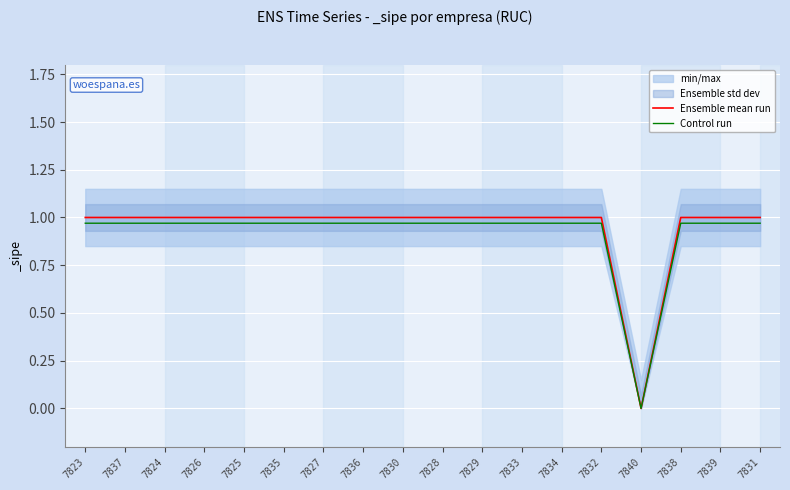

Reading right to left, what are all the values shown in this chart?

Ensemble mean run: 7831=1.0	7839=1.0	7838=1.0	7840=0.0	7832=1.0	7834=1.0	7833=1.0	7829=1.0	7828=1.0	7830=1.0	7836=1.0	7827=1.0	7835=1.0	7825=1.0	7826=1.0	7824=1.0	7837=1.0	7823=1.0
Control run: 7831=1.0	7839=1.0	7838=1.0	7840=0.0	7832=1.0	7834=1.0	7833=1.0	7829=1.0	7828=1.0	7830=1.0	7836=1.0	7827=1.0	7835=1.0	7825=1.0	7826=1.0	7824=1.0	7837=1.0	7823=1.0